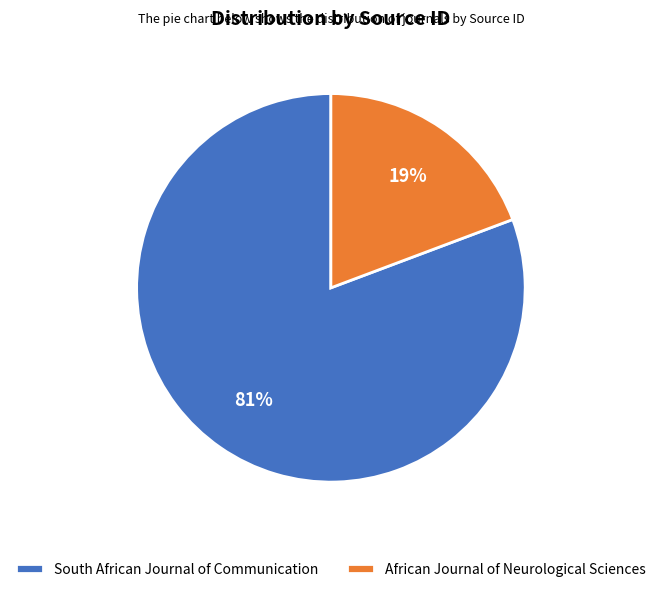

Does African Journal of Neurological Sciences represent more than half of the total?

No